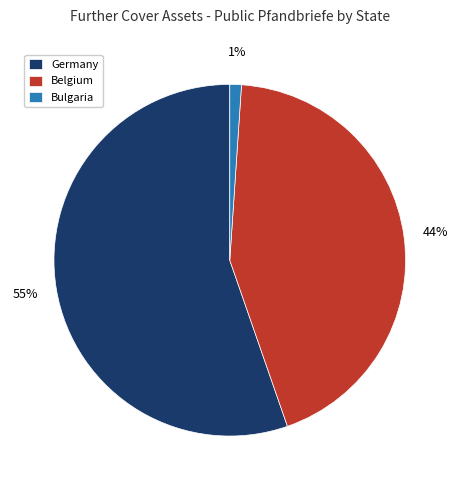

What is the largest slice in the pie chart?

Germany